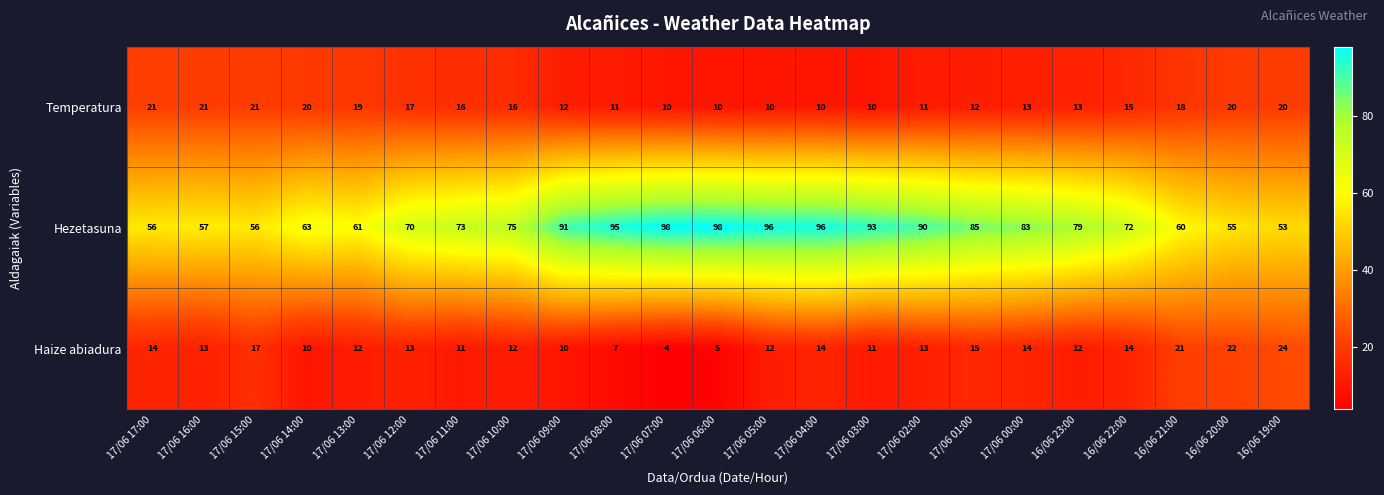

Count the number of data series in this chart.

3